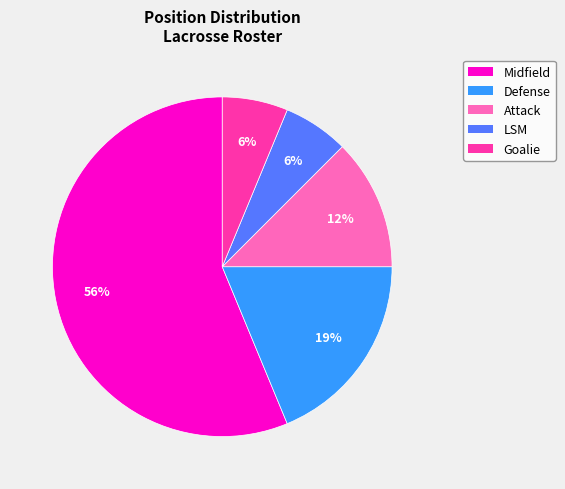

Does any single category account for the majority?

Yes